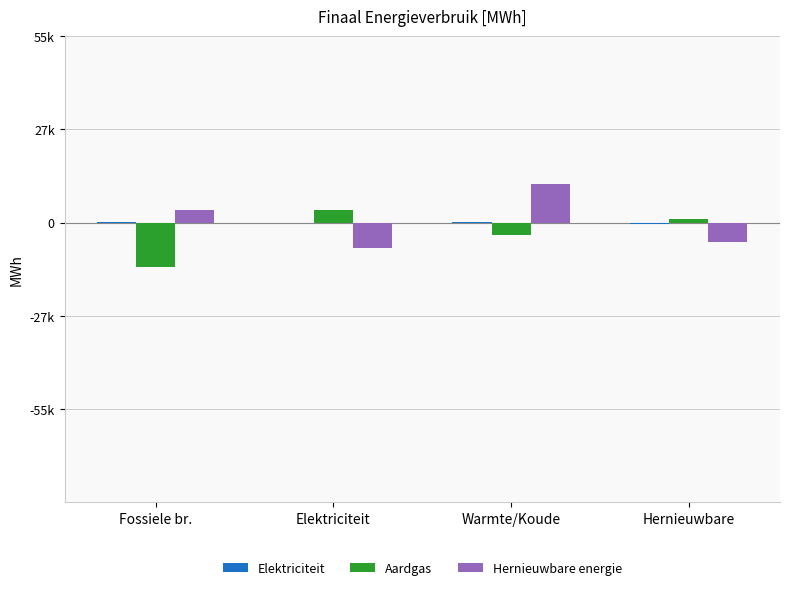

How many values in the Aardgas series are below 943?

2